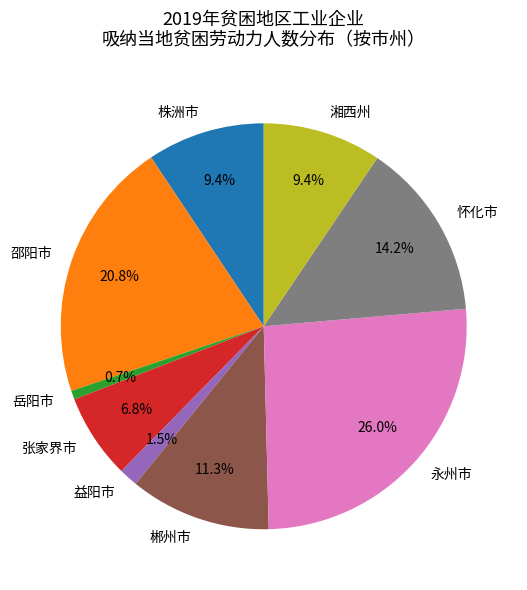

Which slice is the largest?

永州市